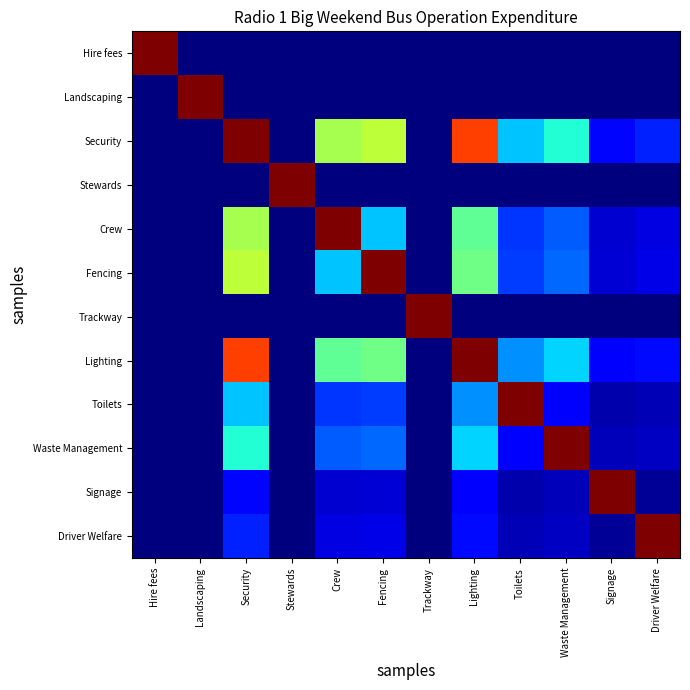

Which category has the lowest value across all series?

Landscaping